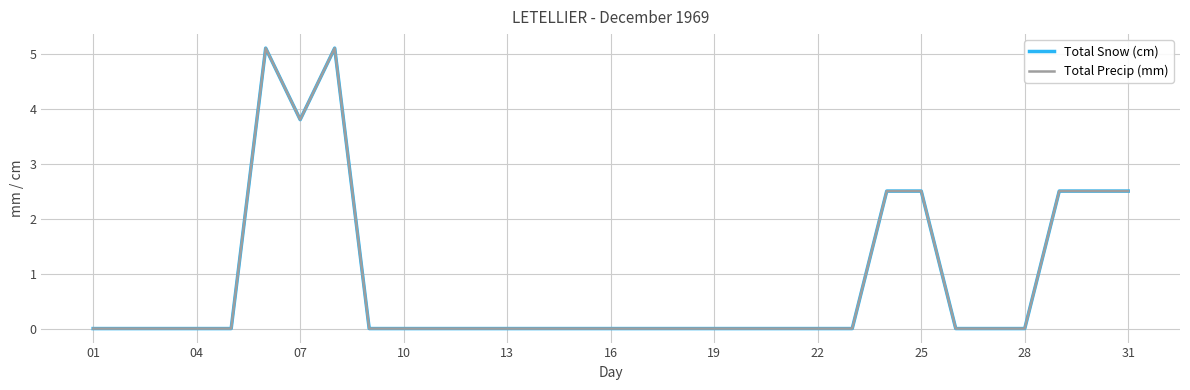

Does the chart display data point markers on the line(s)?

No